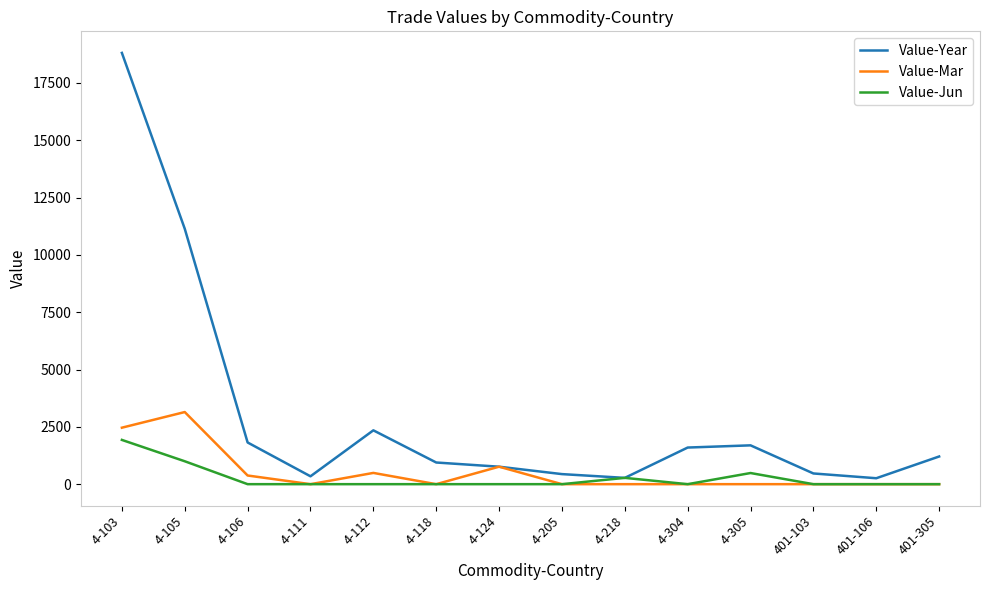

At which label is Value-Jun closest to 965?

4-105